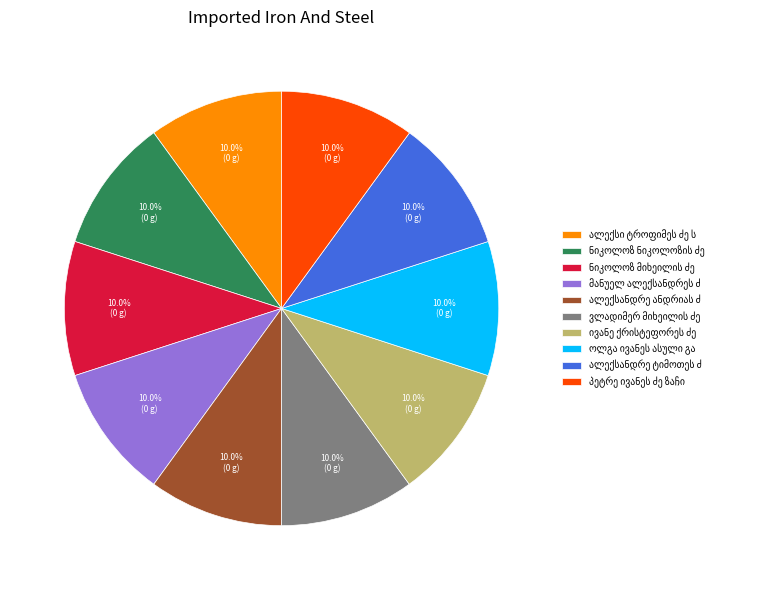

Is there any slice that represents more than half of the pie?

No